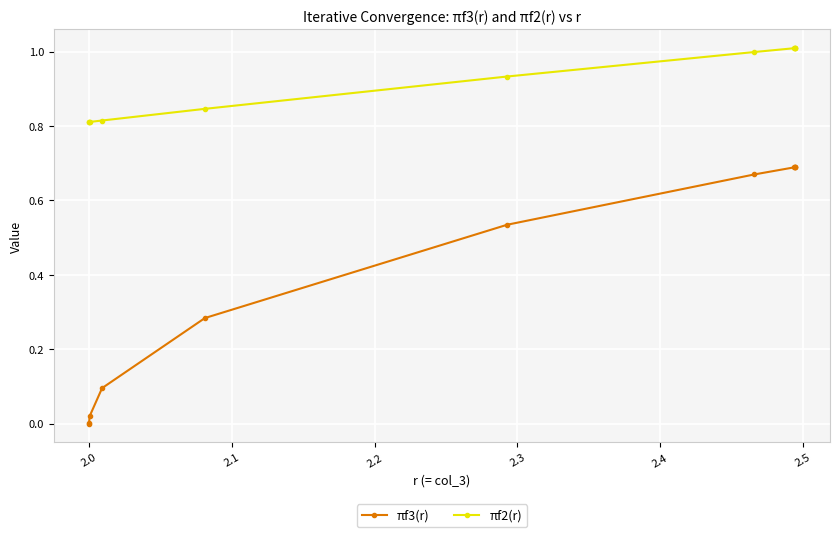

True or false: πf2(r) and πf3(r) cross at least once.

False